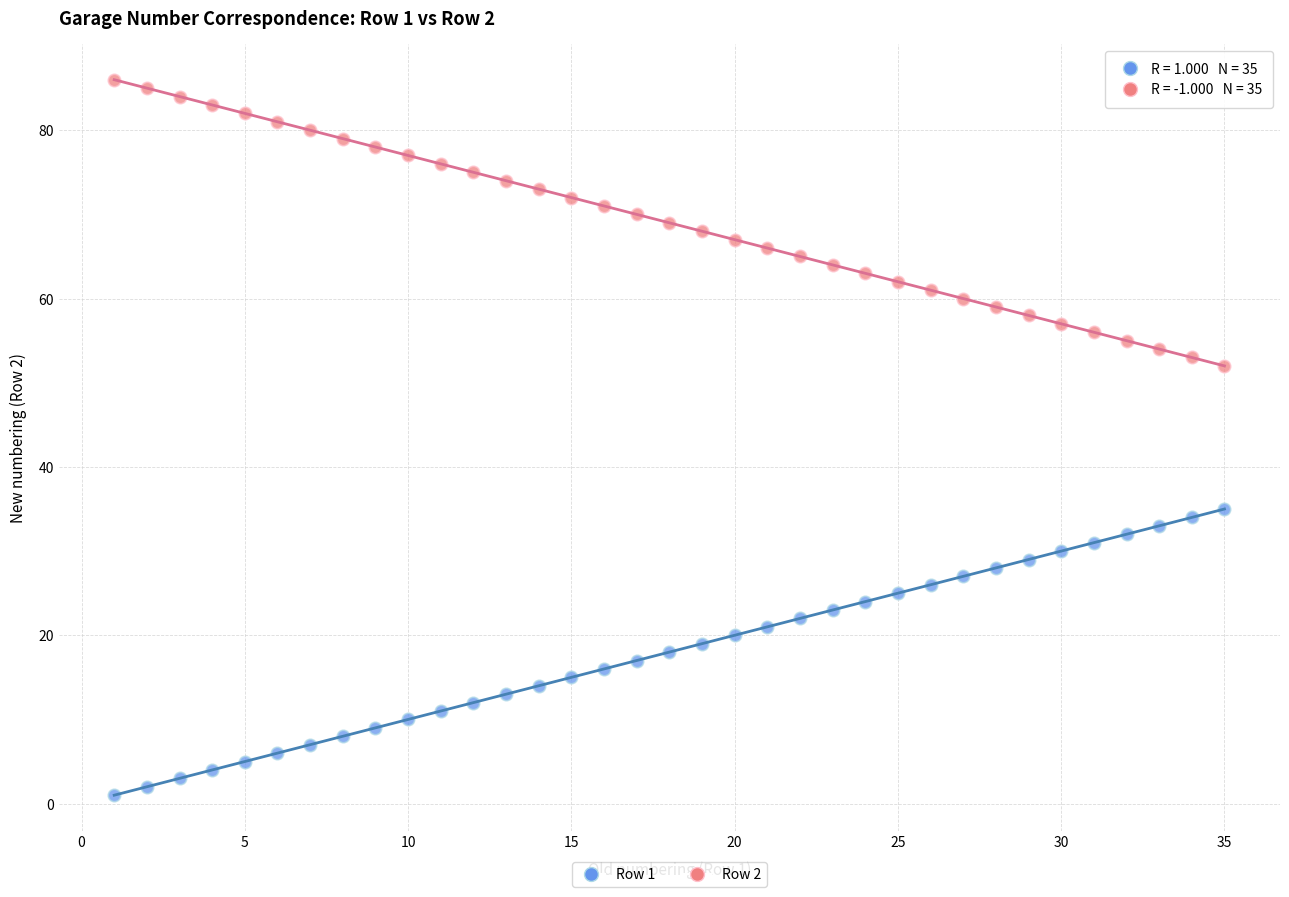

Which series reaches the maximum Y coordinate?

Row 2